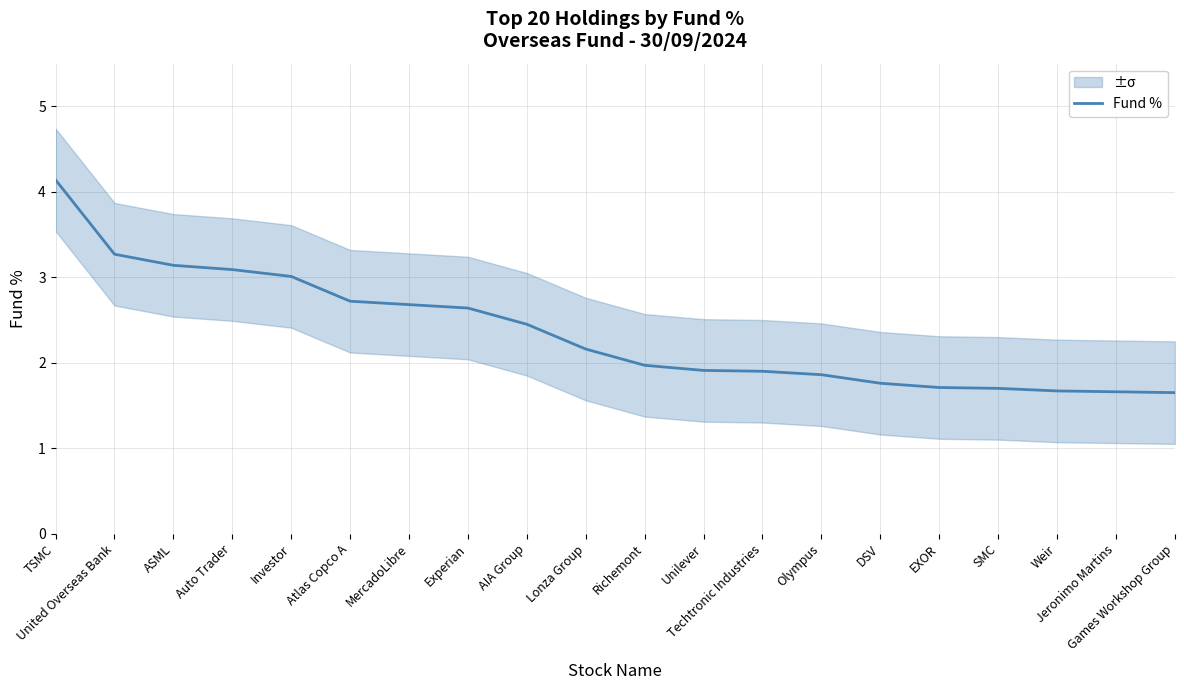

What is the sum of all values?

47.1